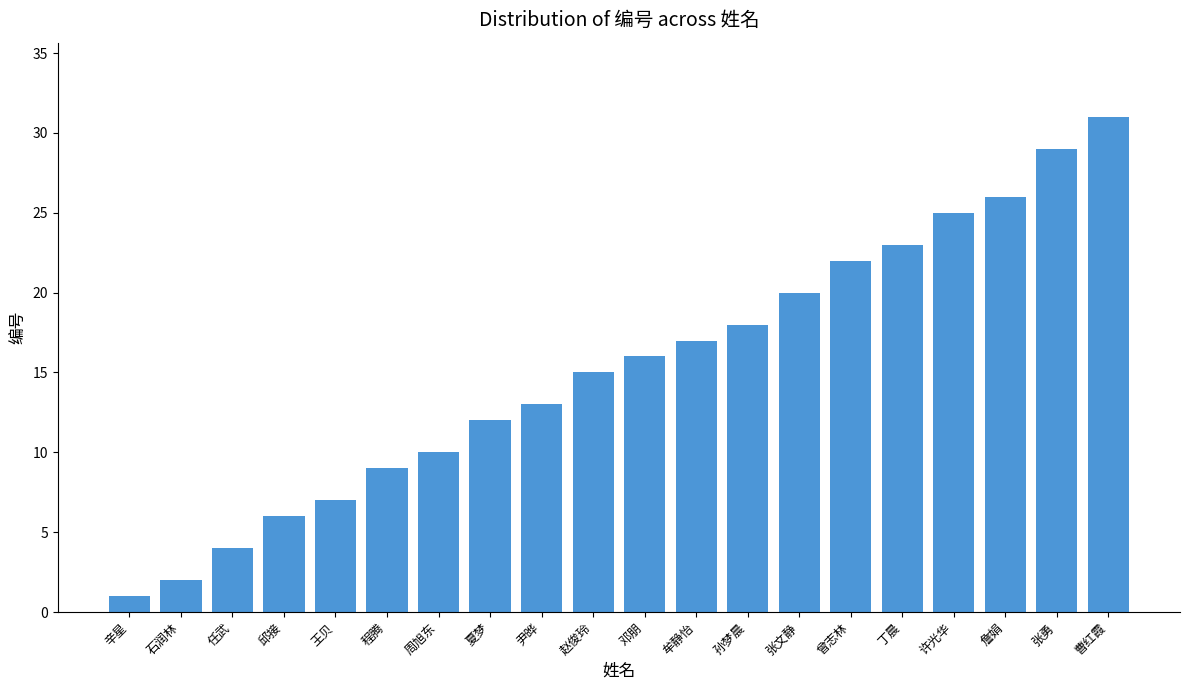

What is the value of the 20th bar from the left?

31